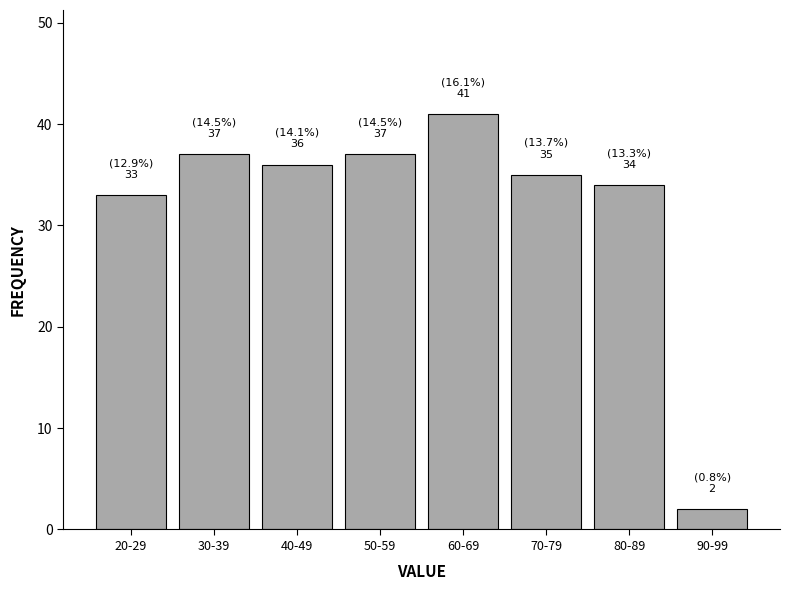

Reading left to right, list all the values displayed in this chart.

20-29=33	30-39=37	40-49=36	50-59=37	60-69=41	70-79=35	80-89=34	90-99=2